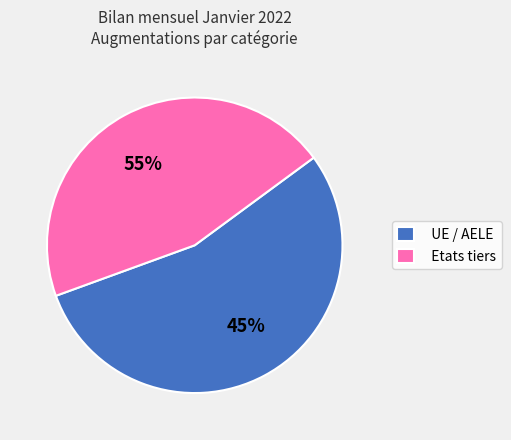

What percentage is NOT represented by Etats tiers?

54.5%